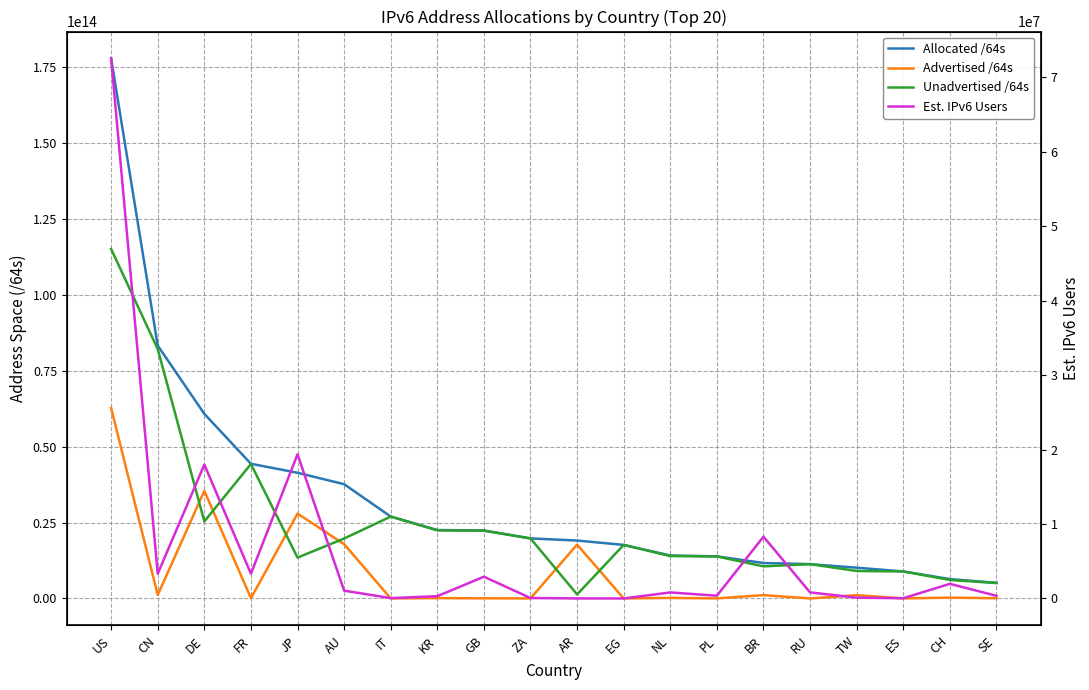

Reading left to right, transcribe all the data shown in this chart.

Allocated /64s: US=177734146457600	CN=83240762998784	DE=60773806702592	FR=44341248065536	JP=41378261958657	AU=37615378300928	IT=26972395470848	KR=22531398828033	GB=22368198918144	ZA=19778330624000	AR=19065509773312	EG=17630840815616	NL=14151934083072	PL=13859867918336	BR=11674322403328	RU=11295776309248	TW=10131828113408	ES=8899173351424	CH=6373738545152	SE=5145388646400
Advertised /64s: US=62702489436161	CN=1148568207360	DE=35420595355648	FR=78920024064	JP=27927791730688	AU=17879700930560	IT=21474902016	KR=111954952192	GB=51539738624	ZA=17246978048	AR=17742511996928	EG=8590000128	NL=188978823168	PL=22011707392	BR=1102167736320	RU=4295360512	TW=1083942371328	ES=12884901888	CH=274877972480	SE=77309411328
Unadvertised /64s: US=115031657021439	CN=82092194791424	DE=25353211346944	FR=44262328041472	JP=13450470227969	AU=19735677370368	IT=26950920568832	KR=22419443875841	GB=22316659179520	ZA=19761083645952	AR=1322997776384	EG=17622250815488	NL=13962955259904	PL=13837856210944	BR=10572154667008	RU=11291480948736	TW=9047885742080	ES=8886288449536	CH=6098860572672	SE=5068079235072
Est. IPv6 Users: US=72479359	CN=3325566	DE=17973318	FR=3331273	JP=19356245	AU=1054725	IT=49321	KR=308305	GB=2925206	ZA=63842	AR=9331	EG=5919	NL=811827	PL=374025	BR=8294001	RU=819127	TW=111444	ES=36730	CH=1967787	SE=361579